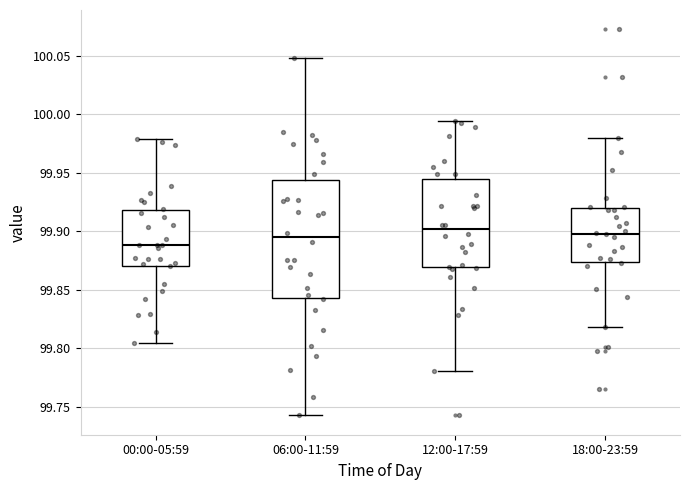

Reading left to right, read every box against the y-axis: the position of its median line, the range the box covers, and the ends of its whiskers. The values are not printed on the chart, so give them approximately, as read against the axis.

00:00-05:59: median 99.890, box 99.870 to 99.920, whiskers 99.805 to 99.980
06:00-11:59: median 99.895, box 99.845 to 99.945, whiskers 99.745 to 100.050
12:00-17:59: median 99.900, box 99.870 to 99.945, whiskers 99.780 to 99.995
18:00-23:59: median 99.900, box 99.875 to 99.920, whiskers 99.820 to 99.980